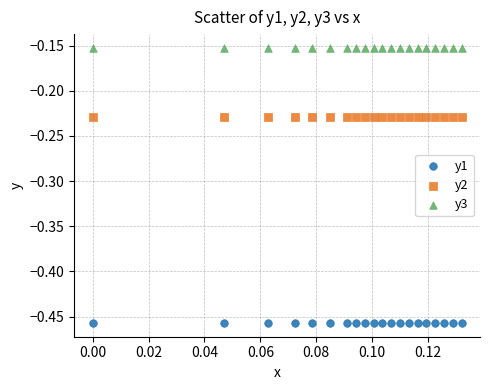

Which series reaches the minimum Y coordinate?

y1